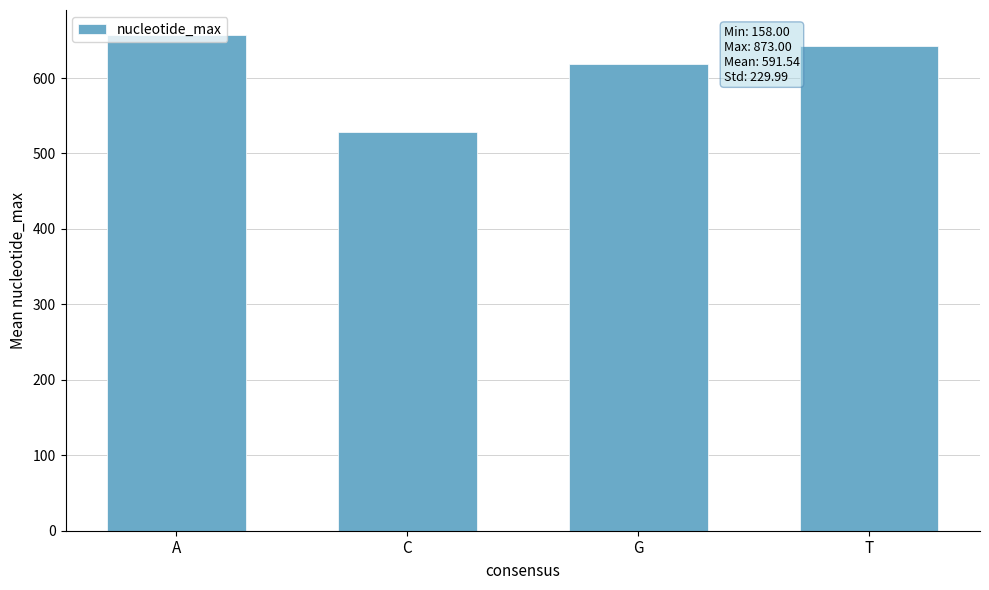

Where does the data first go above 642?

A